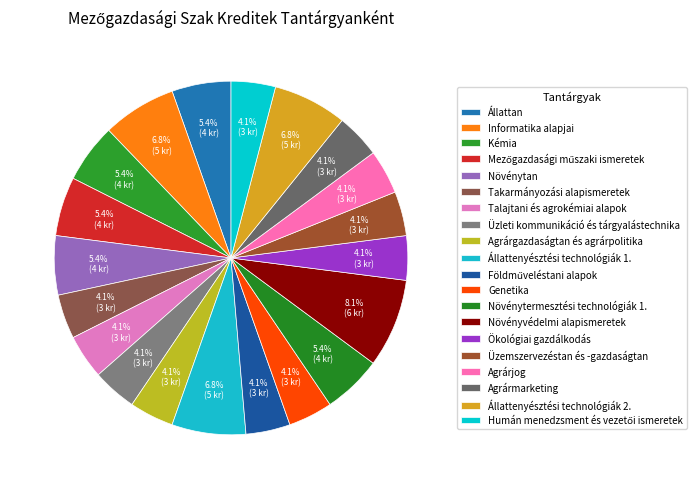

Which slice is the smallest?

Takarmányozási alapismeretek